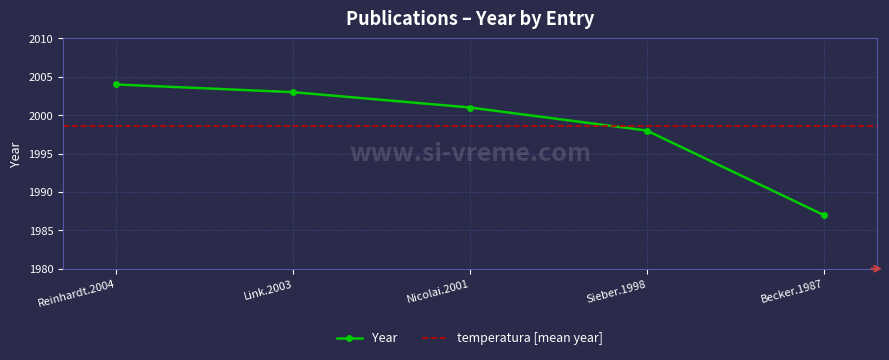

Is it true that the value at Link.2003 is 1269?

False